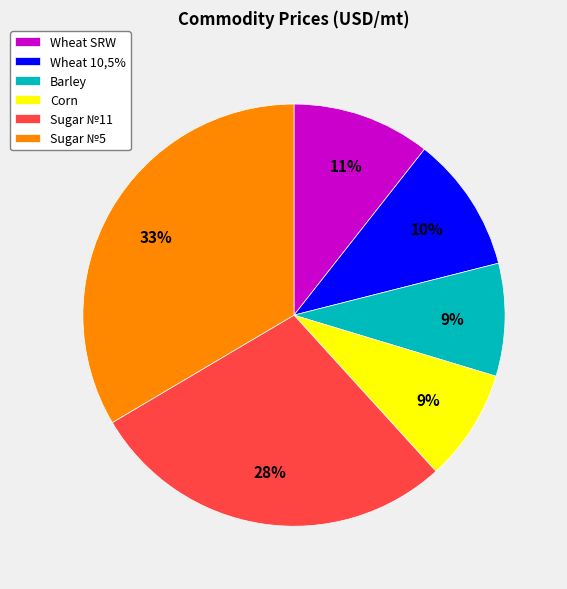

Which category has the biggest portion of the pie?

Sugar №5